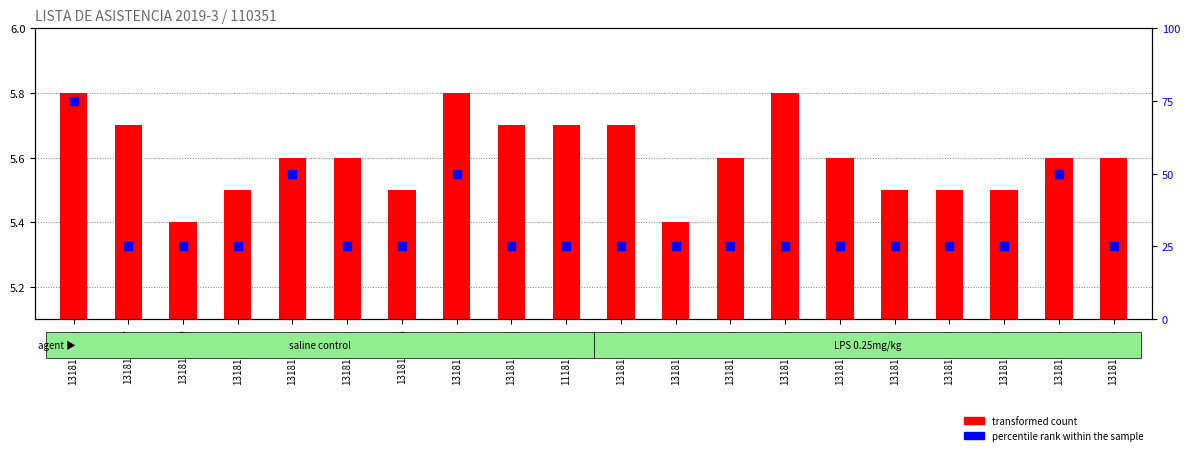

What are all the series names shown in the legend?

transformed count, percentile rank within the sample